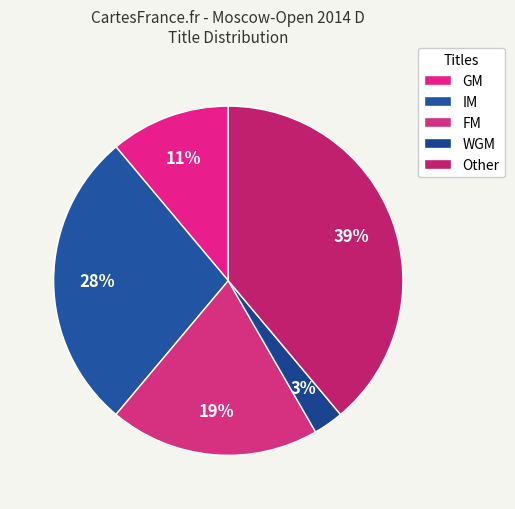

To the nearest percent, what is the combined percentage of WGM and GM?

14%